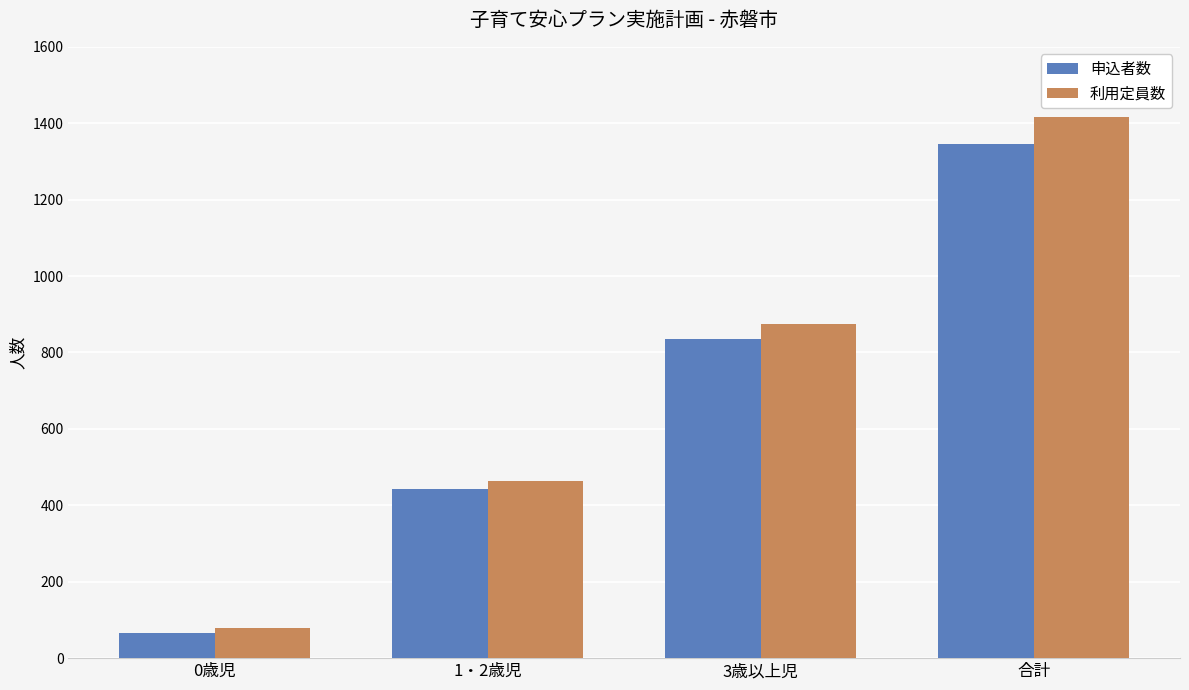

How many data points does each series have?

4